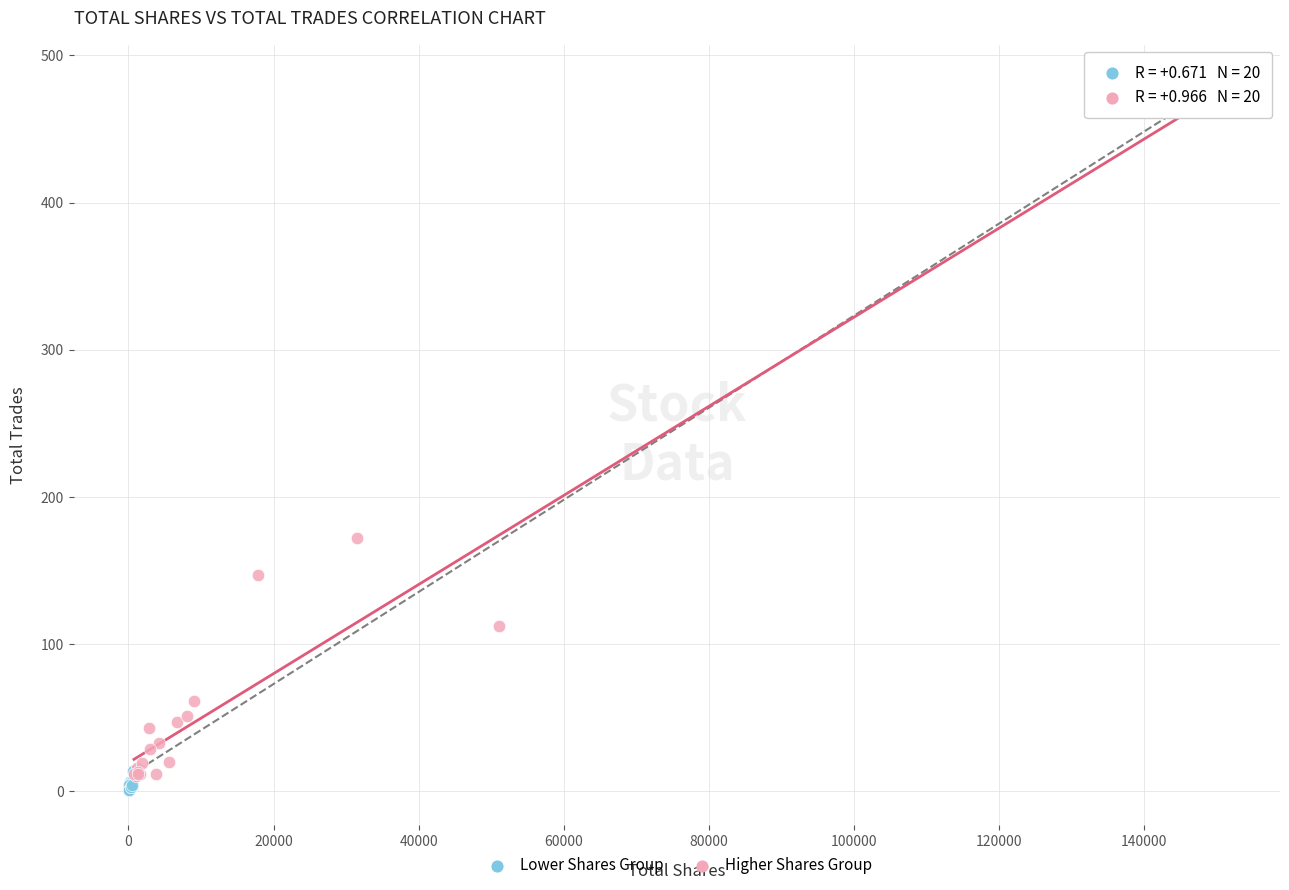

Which series has the widest spread of Y values?

Higher Shares Group